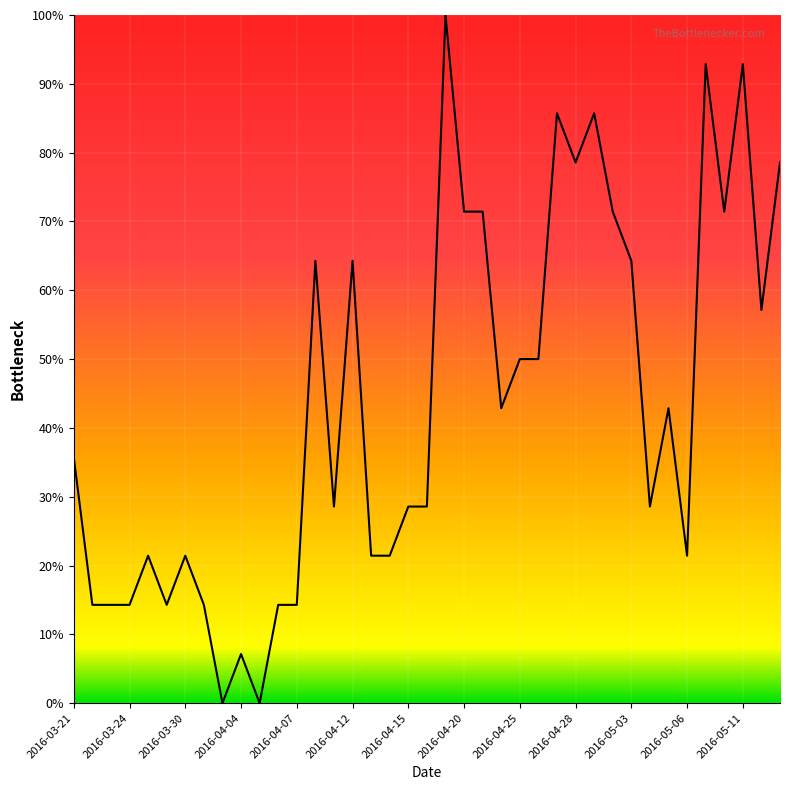

What is the greatest value displayed?

100.0